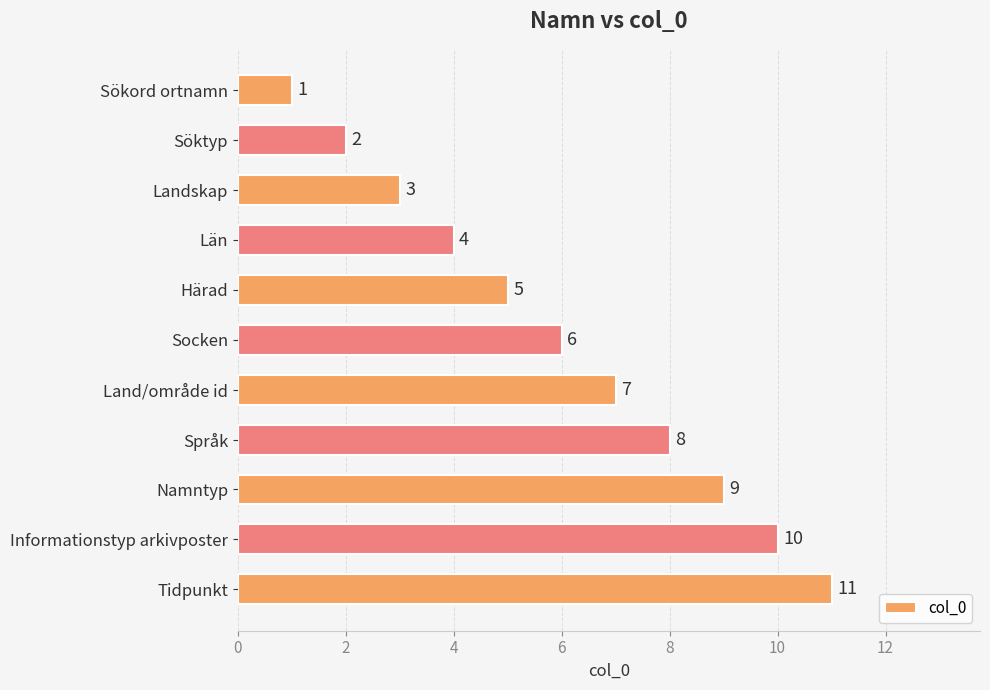

At which category does the chart reach its peak across all series?

Tidpunkt